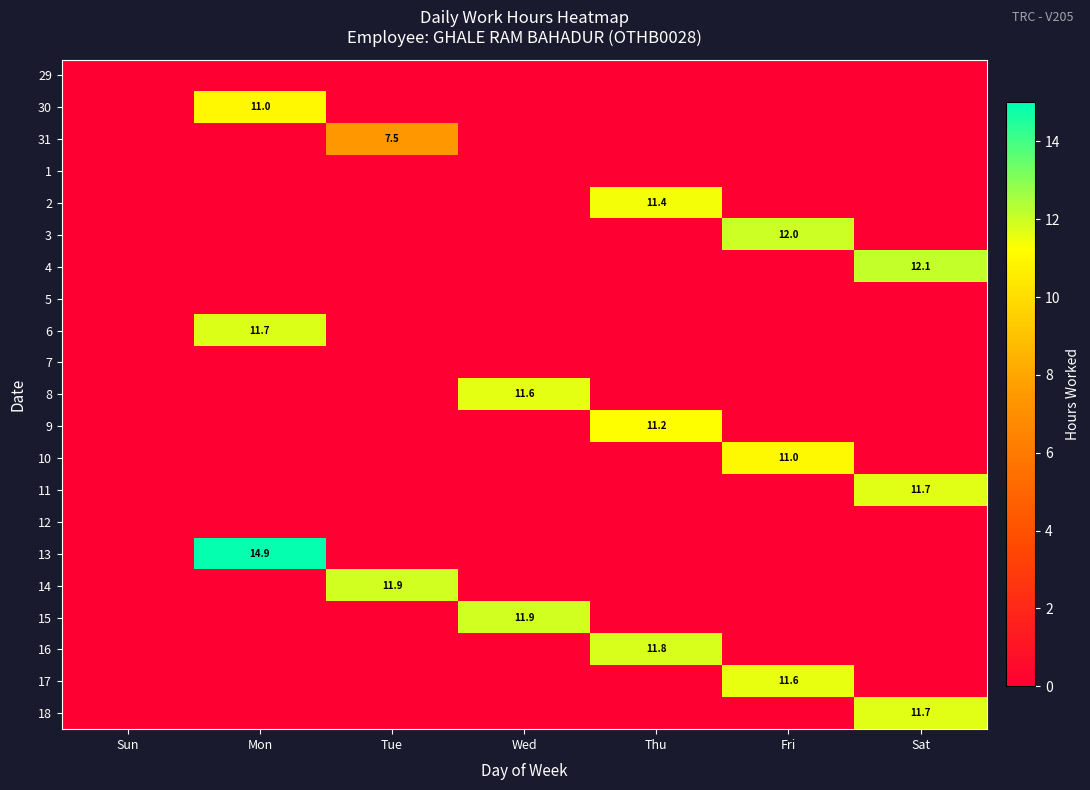

Which category has the lowest value across all series?

Sun